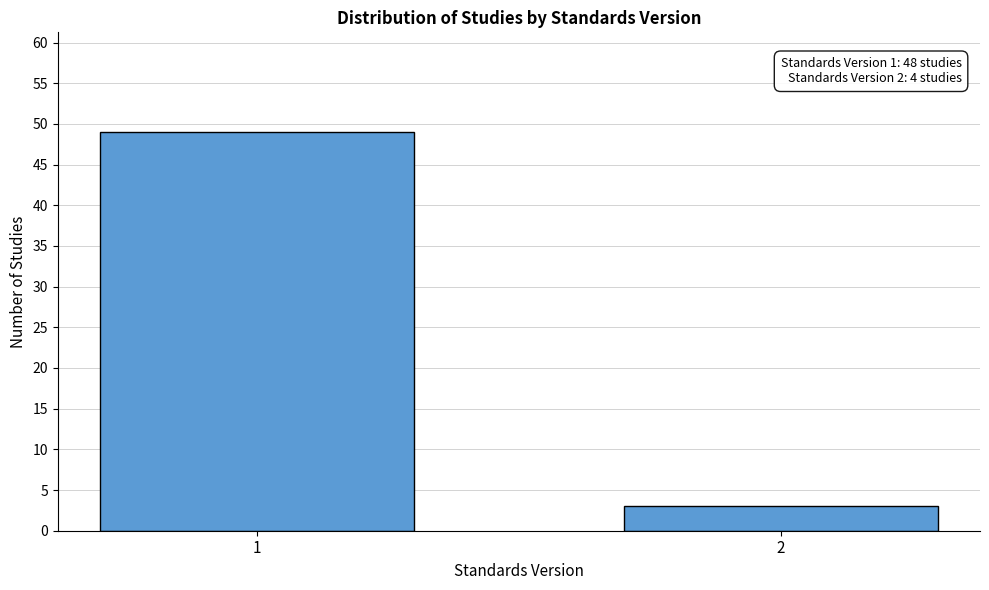

Reading right to left, transcribe all the data shown in this chart.

3	49